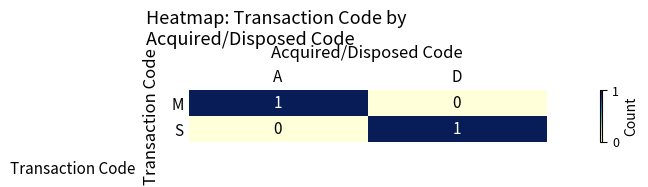

How many data points does each series have?

2